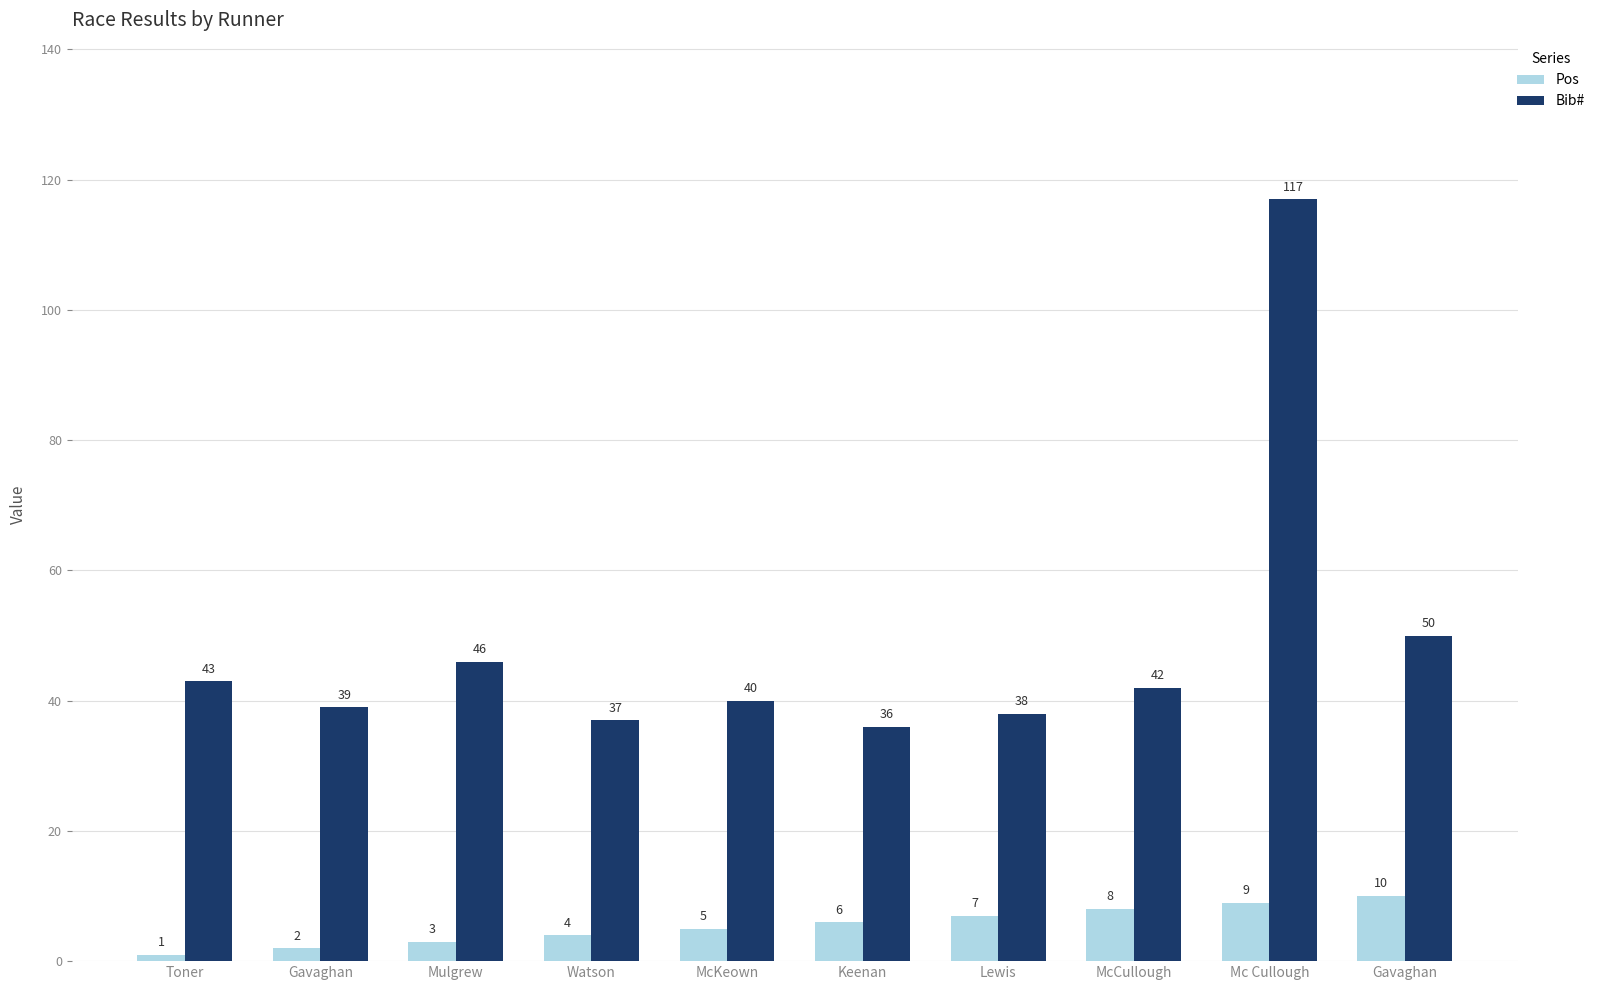

Which category has the lowest value in the Bib# series?

Keenan